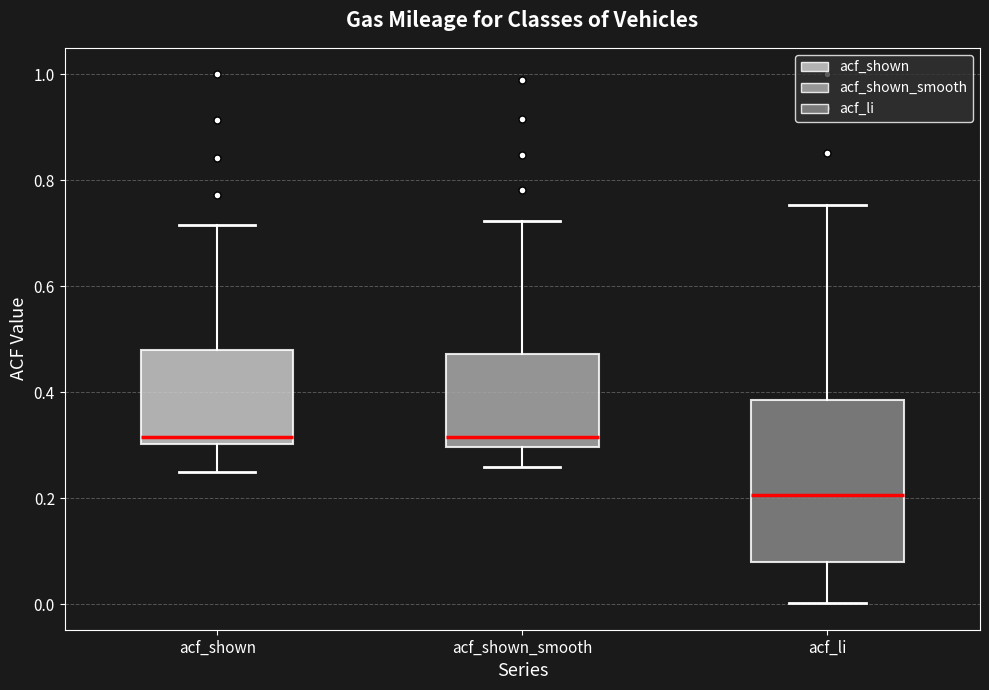

Which box is the tallest, from its lower edge to its upper edge?

acf_li